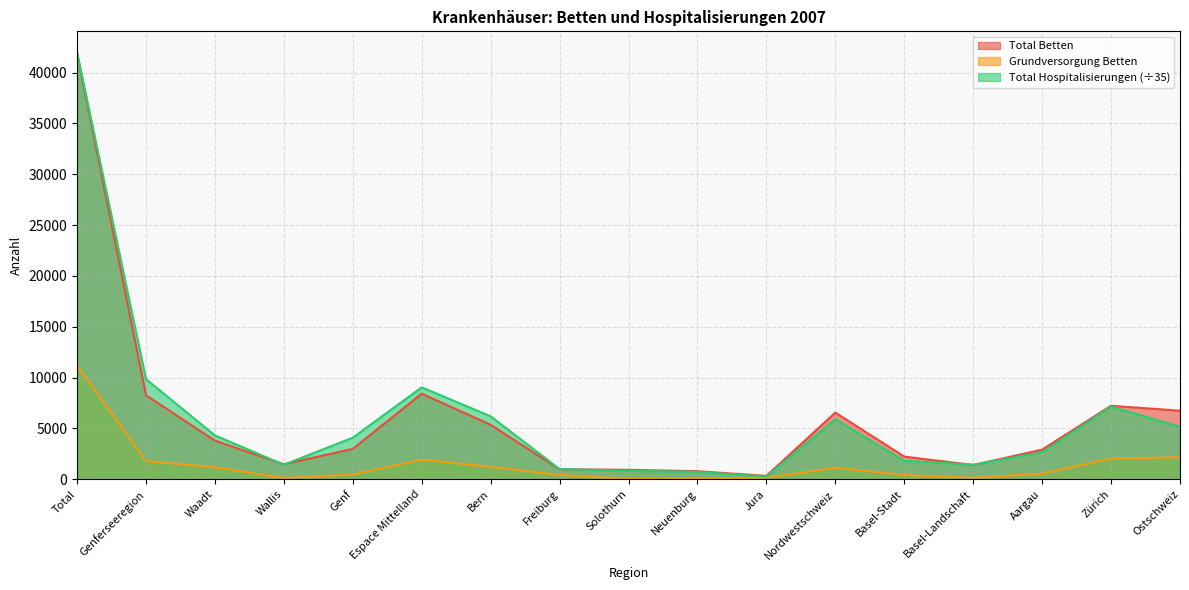

What is the difference between the maximum and second lowest values in the Total Betten series?

41109.8